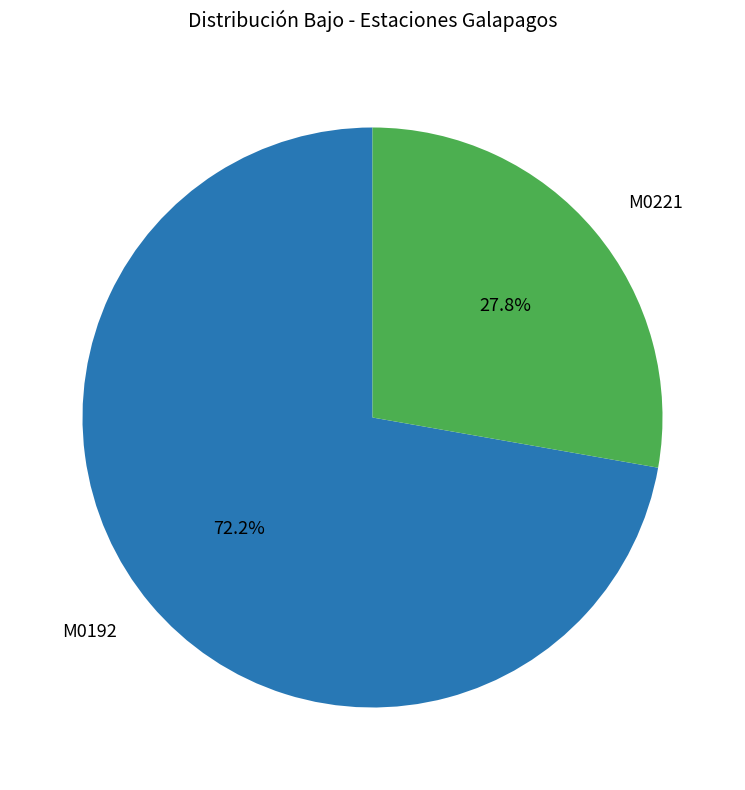

How many segments does this pie chart have?

2